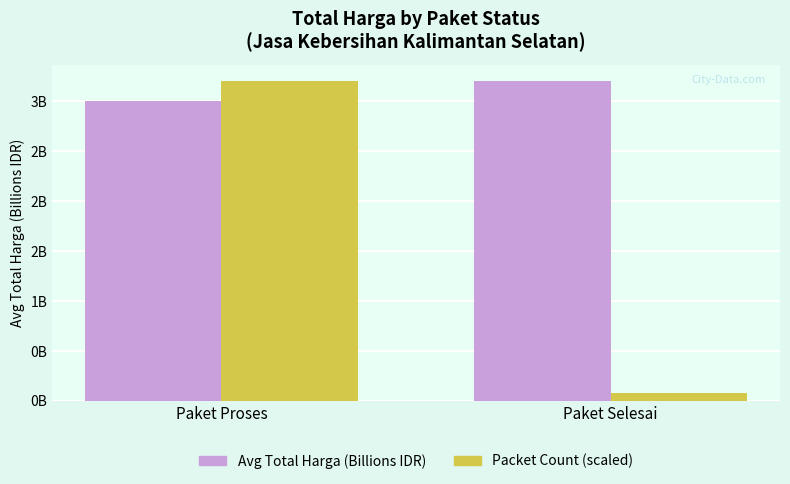

What is the sum of the Avg Total Harga (Billions IDR) values at Paket Proses and Paket Selesai?

6.2